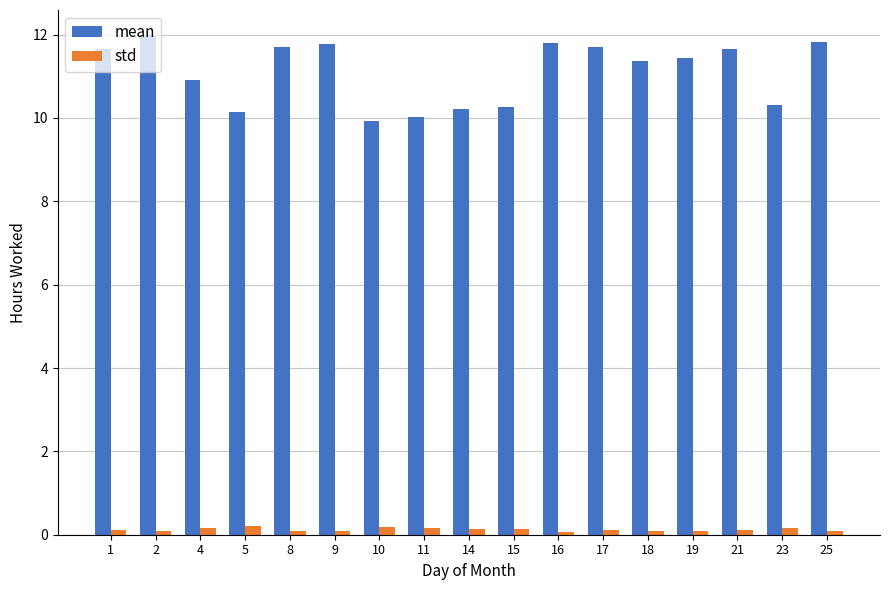

Is the value of mean at 15 greater than the value of std at 5?

Yes